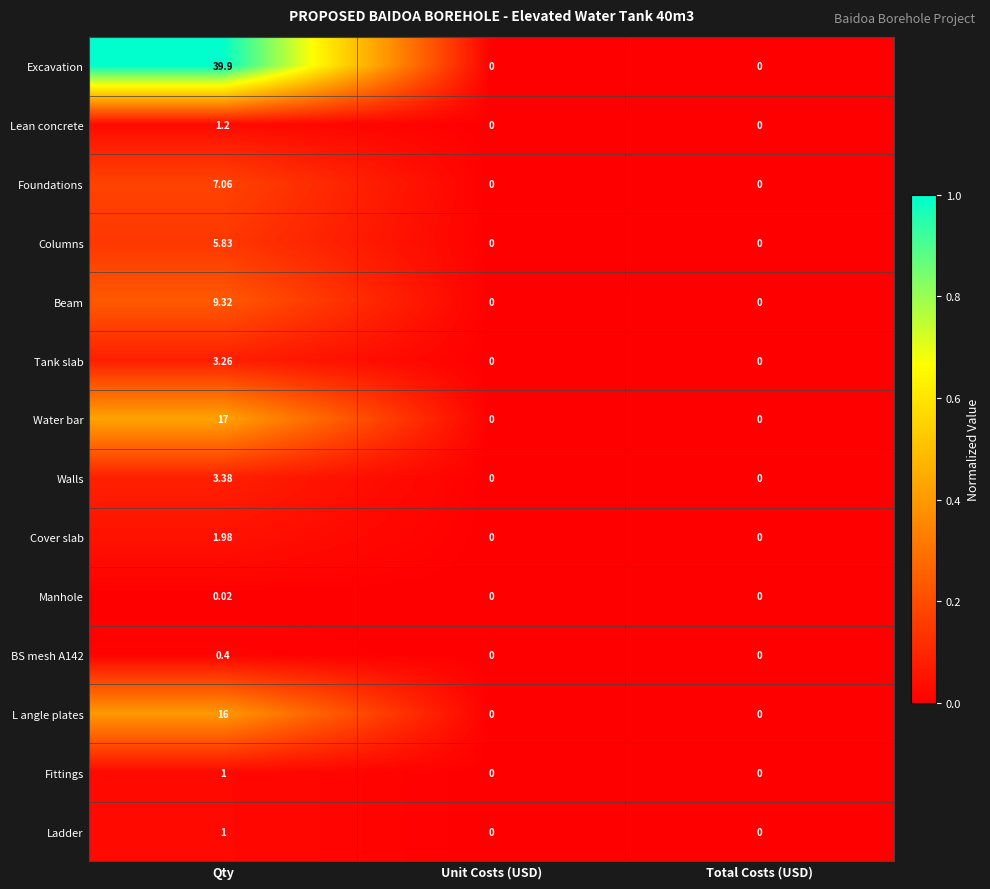

At which category does the chart reach its peak across all series?

Qty